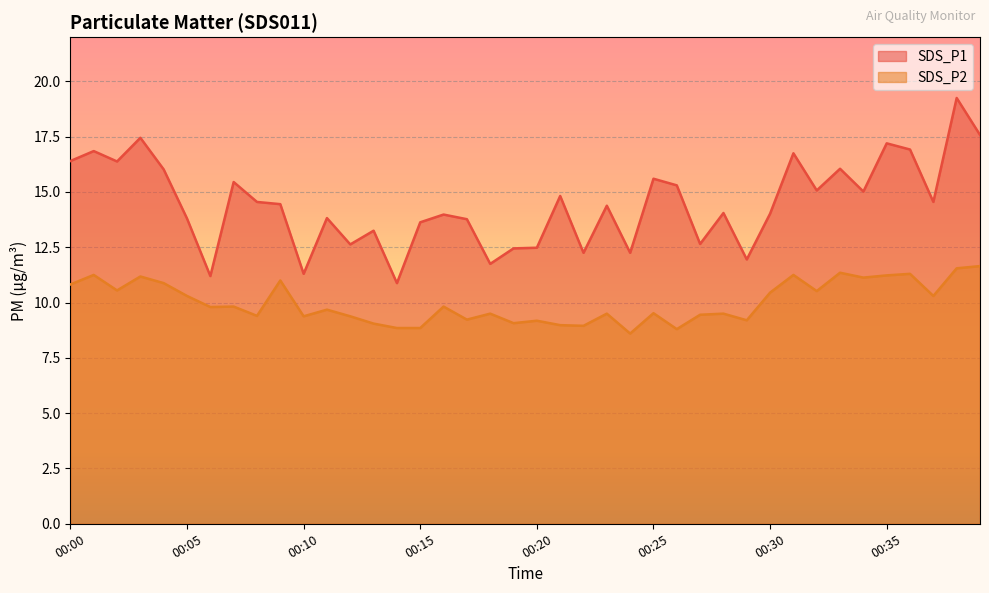

At how many categories does at least one series exceed 17?

4